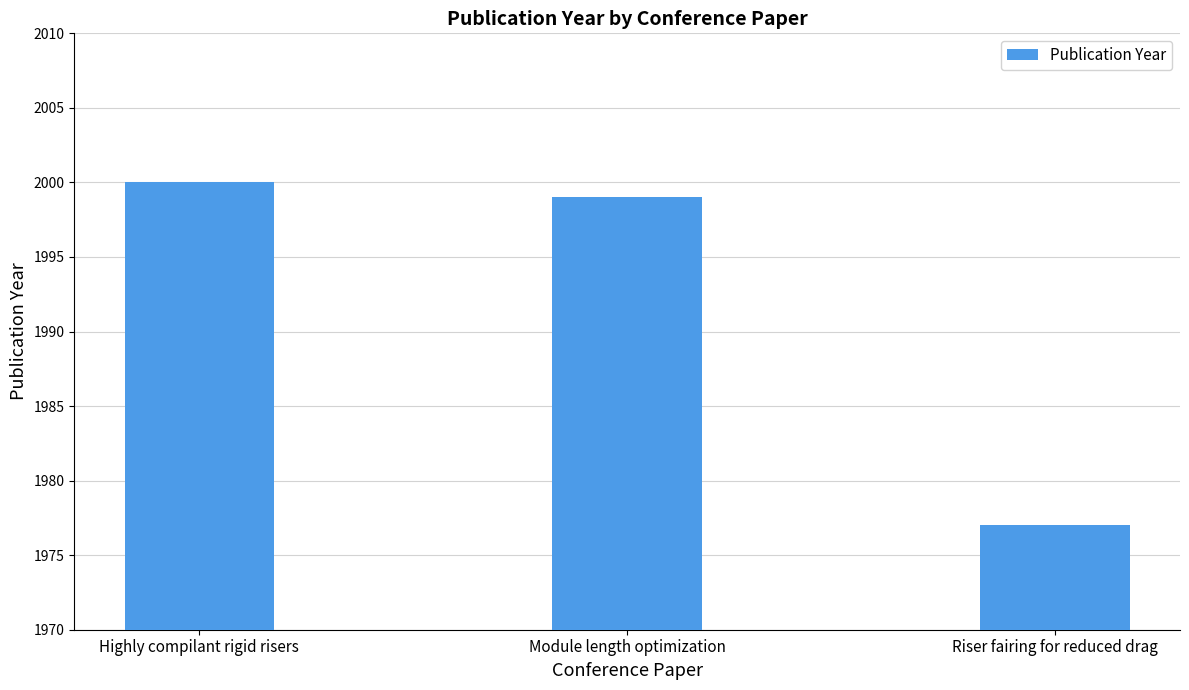

Rank the categories by value from lowest to highest.

Riser fairing for reduced drag, Module length optimization, Highly compilant rigid risers